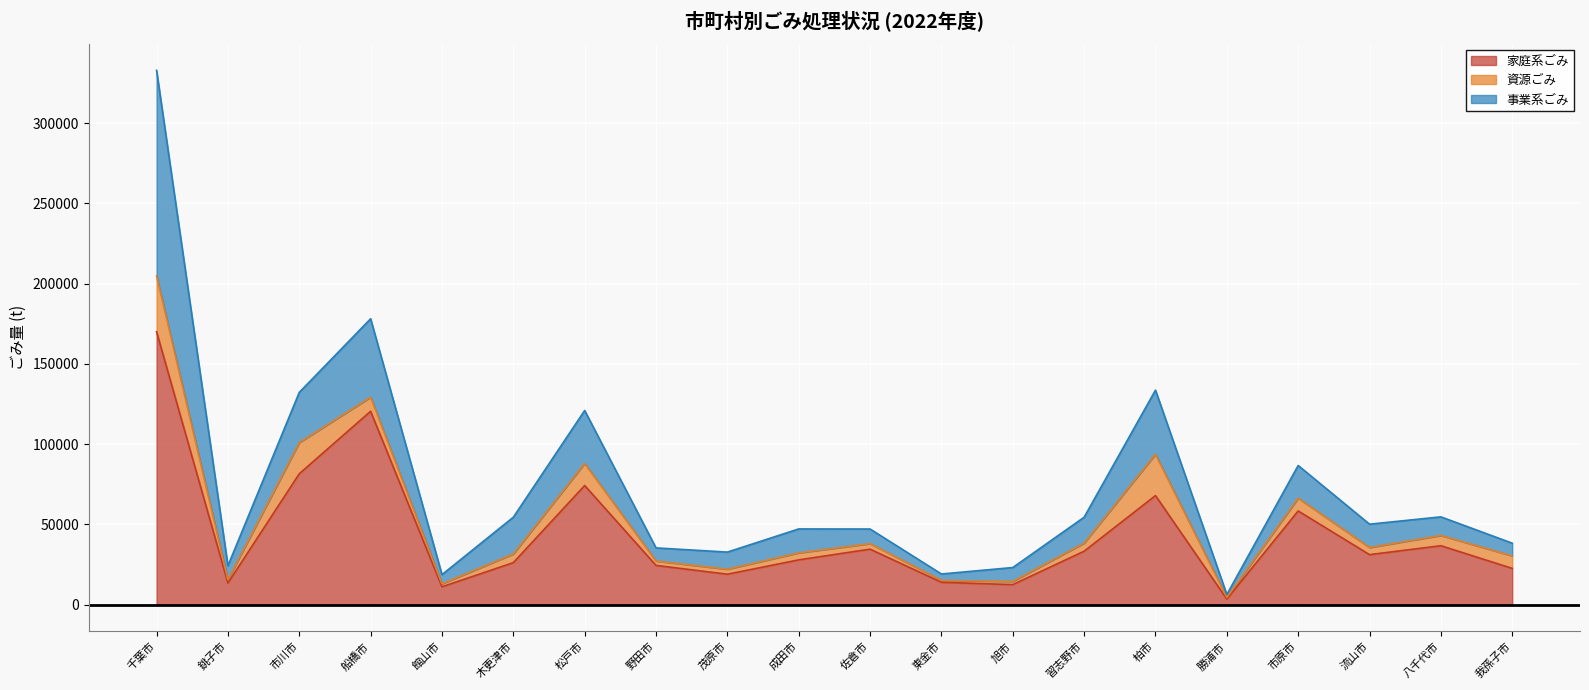

At which category is the sum across all series the highest?

千葉市